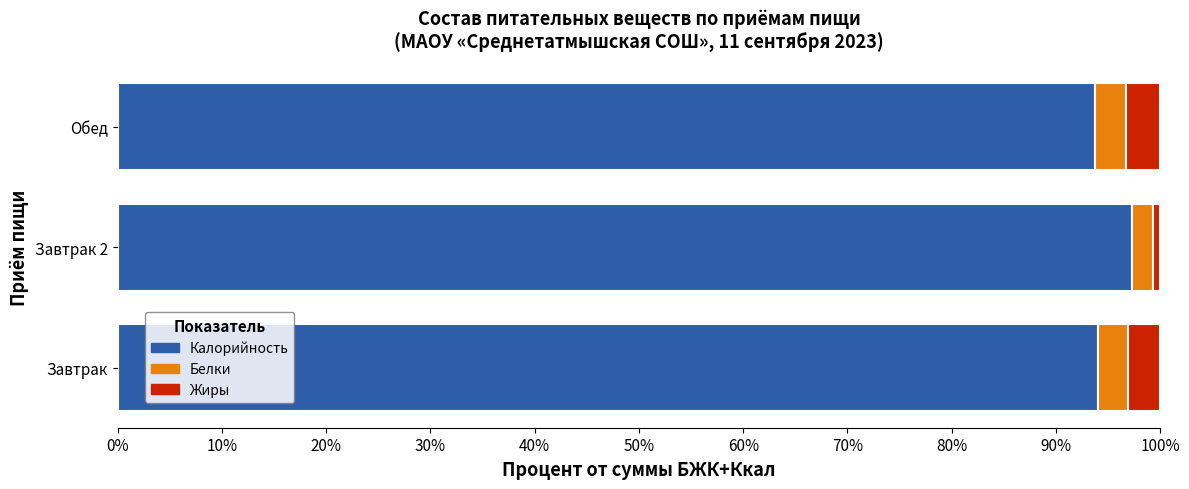

How many series are shown in this chart?

3